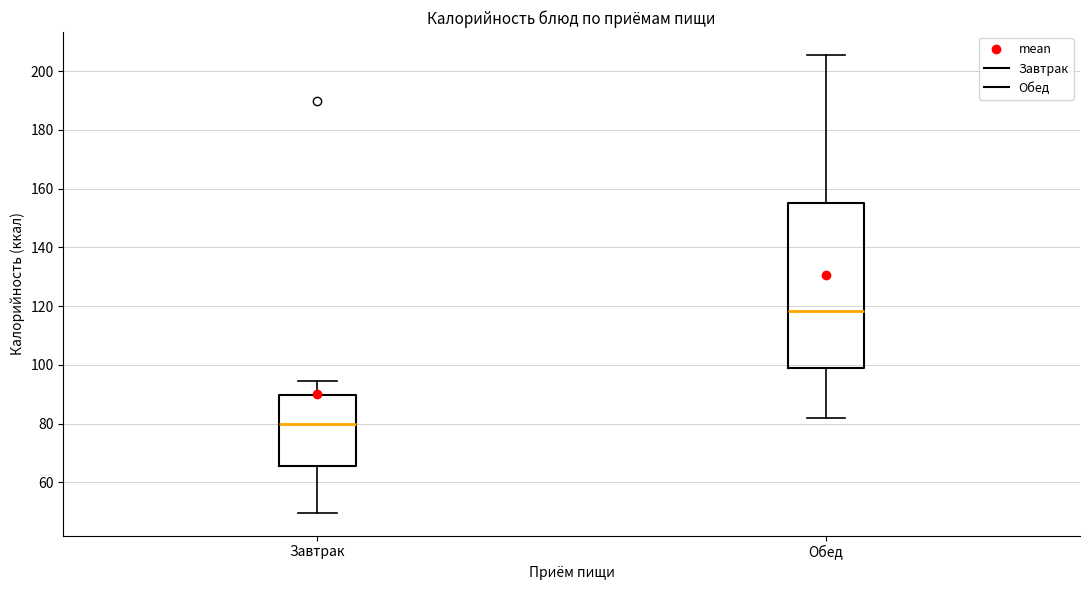

Which box's median line is the highest?

Обед